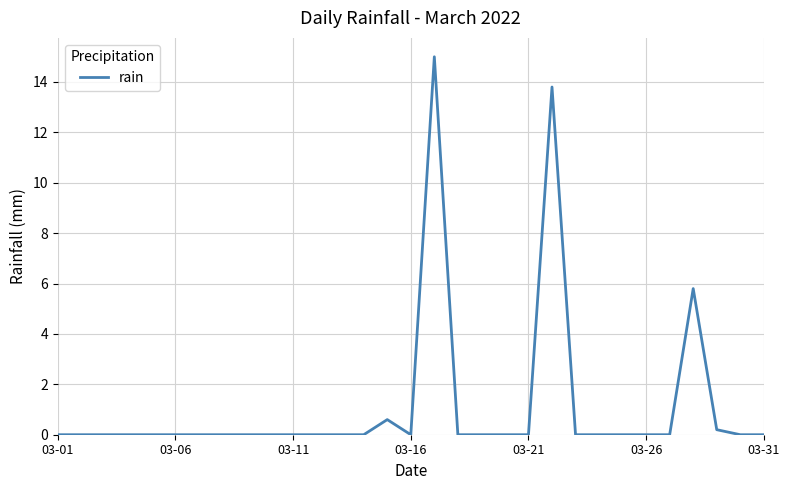

What is the difference between the maximum and minimum values?

15.0